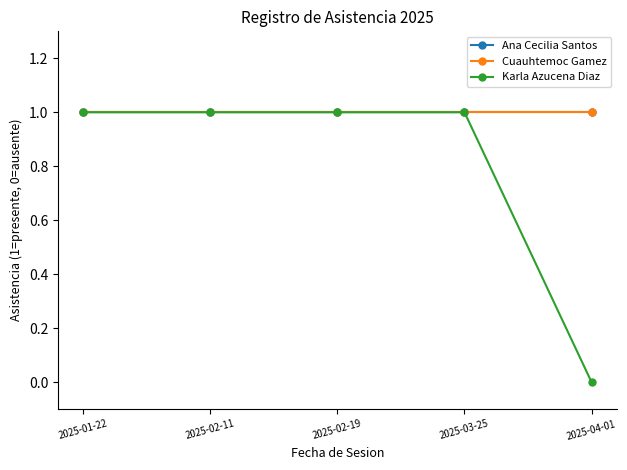

True or false: Ana Cecilia Santos and Karla Azucena Diaz cross at least once.

False